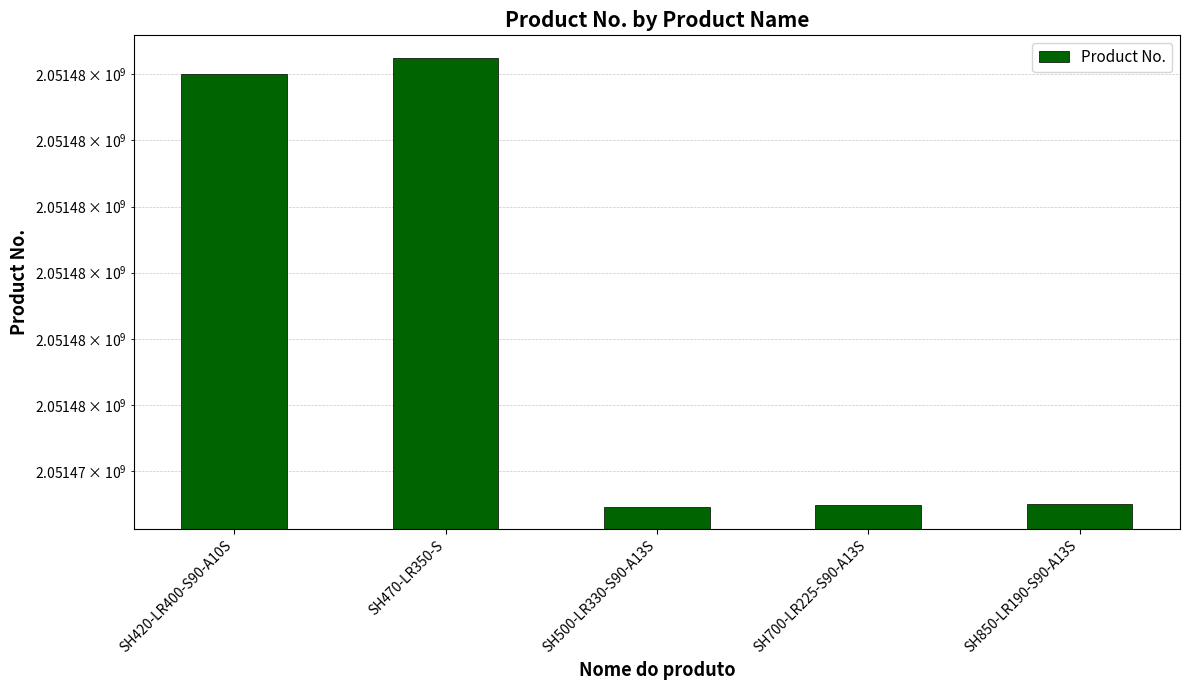

What is the difference between the values at SH500-LR330-S90-A13S and SH700-LR225-S90-A13S?

10